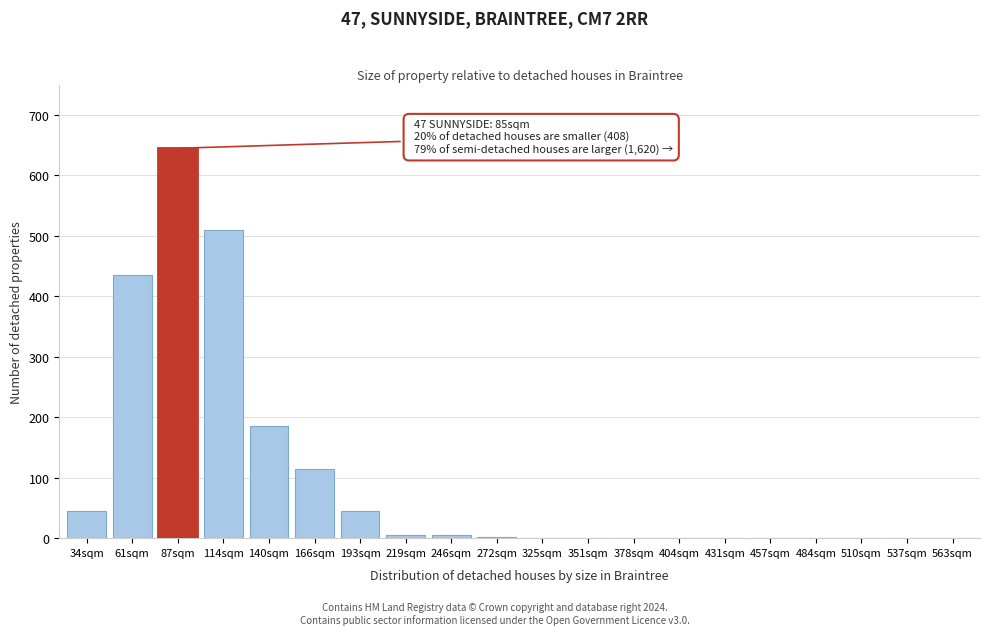

Where is the data nearest to the value 322?

61sqm